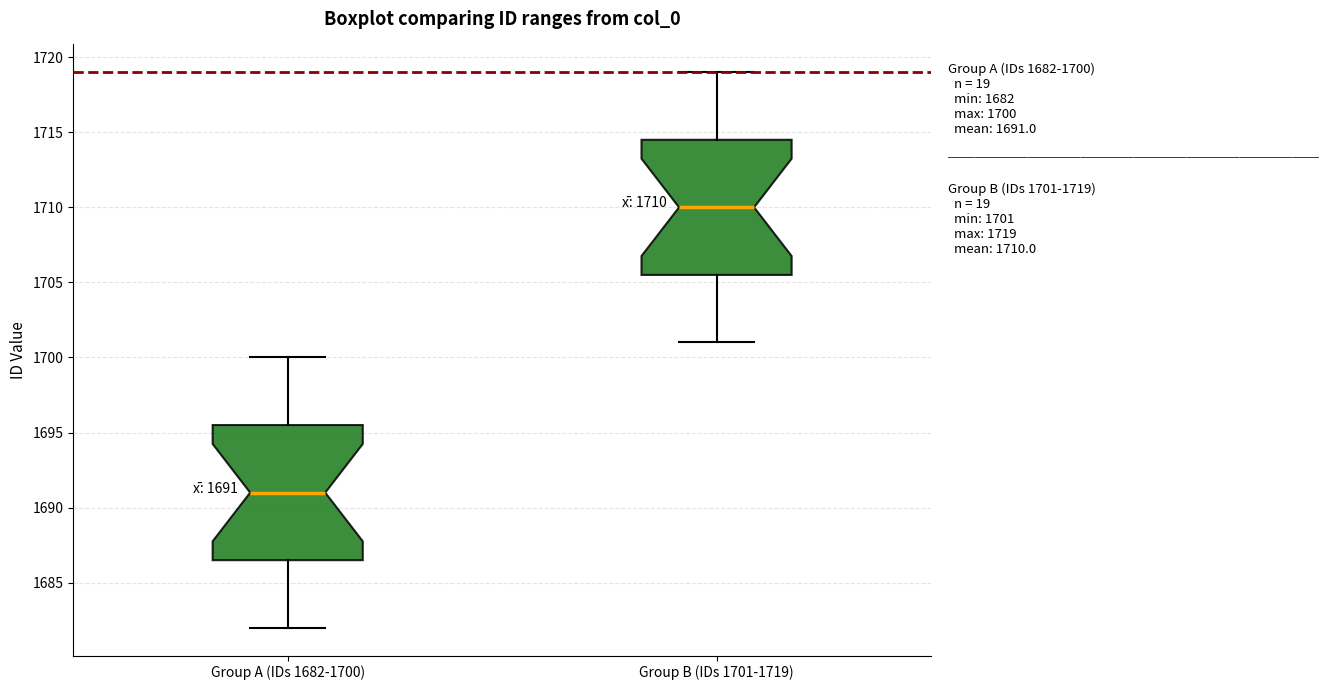

Which box has the highest median line?

Group B (IDs 1701-1719)